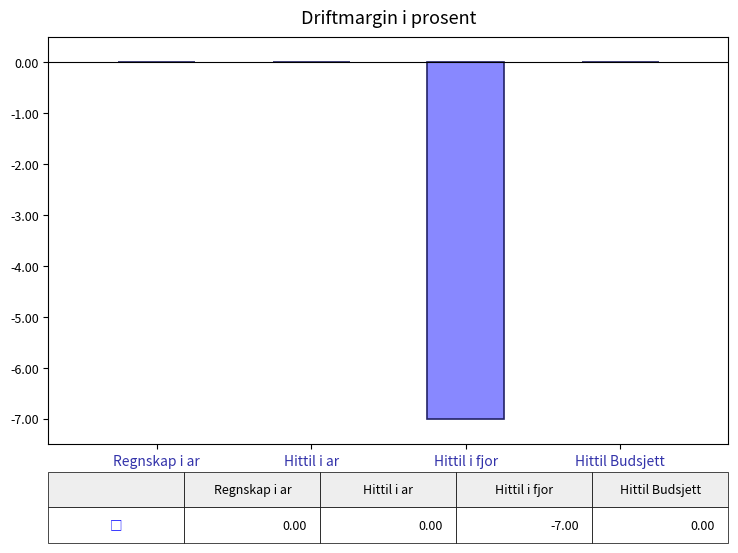

What is the sum of all values?

-7